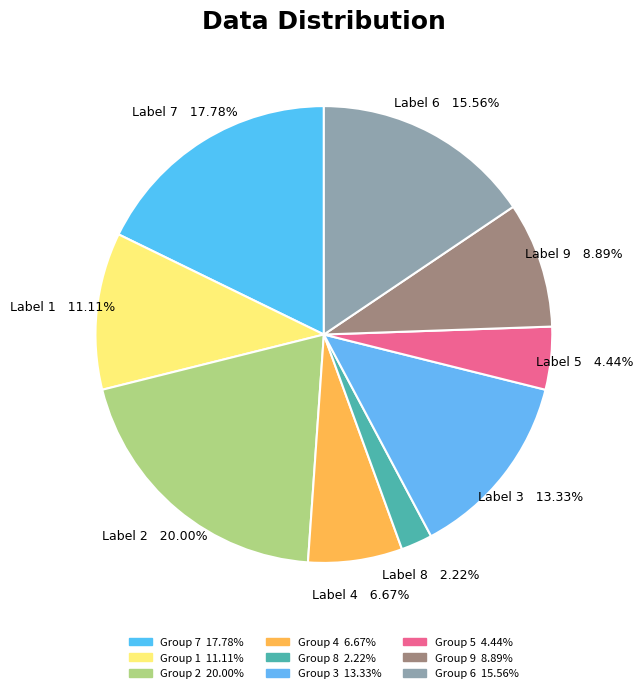

What is the smallest slice in the pie chart?

8